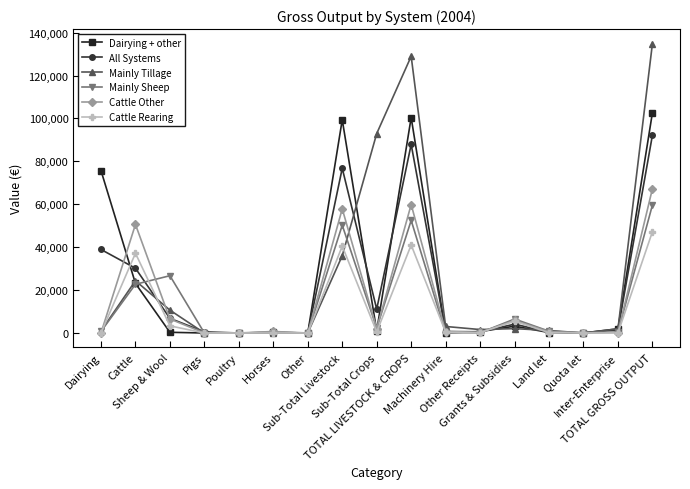

List the series in order of their peak value, highest first.

Mainly Tillage, Dairying + other, All Systems, Cattle Other, Mainly Sheep, Cattle Rearing